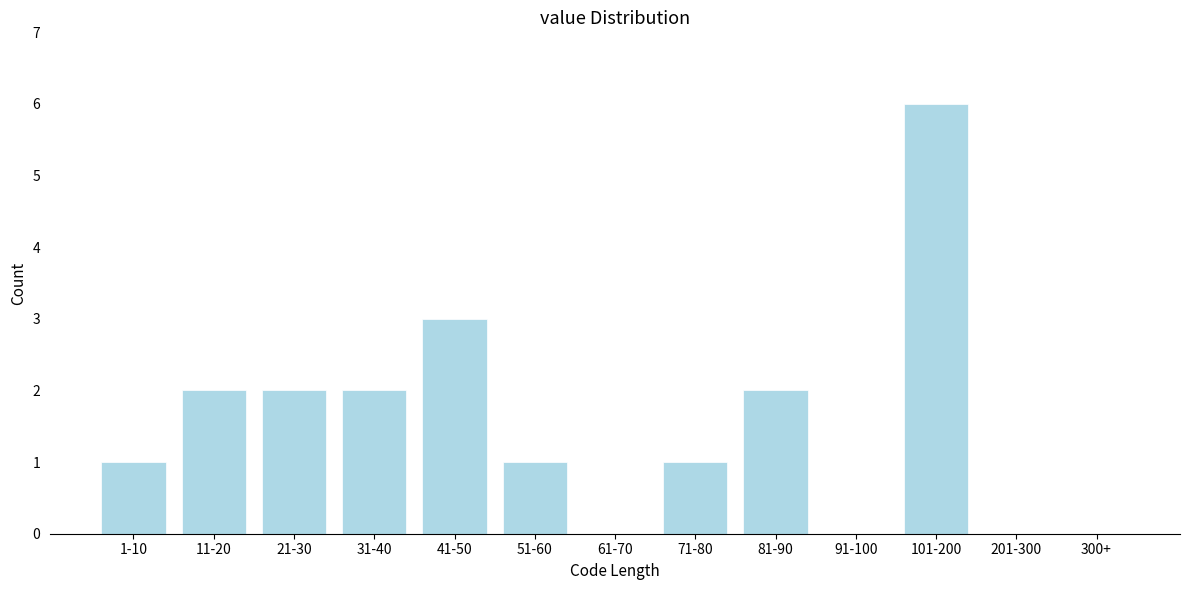

Reading right to left, transcribe all the data shown in this chart.

300+=0	201-300=0	101-200=6	91-100=0	81-90=2	71-80=1	61-70=0	51-60=1	41-50=3	31-40=2	21-30=2	11-20=2	1-10=1